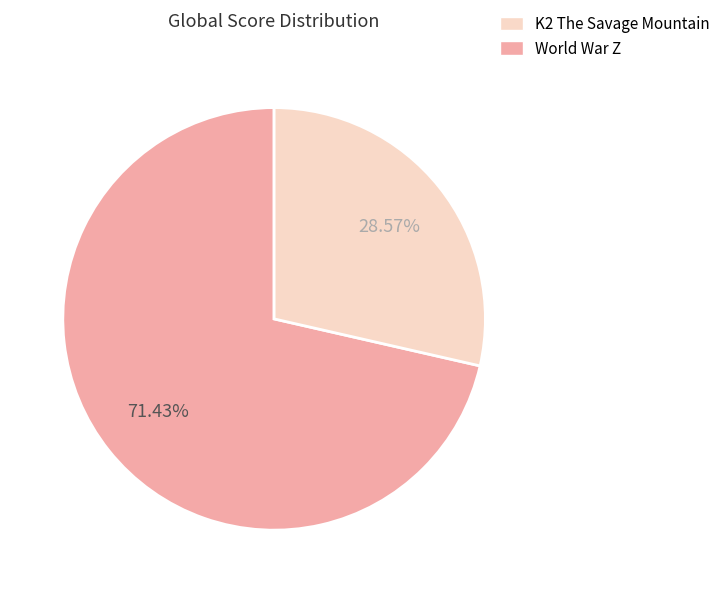

Is there a majority slice in this chart?

Yes